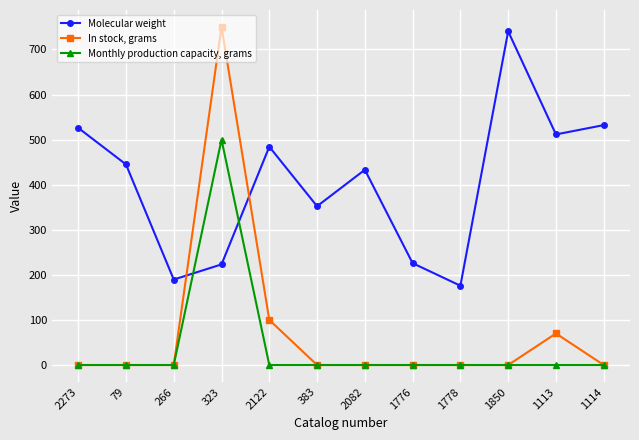

At which category does Molecular weight reach its first local valley?

266